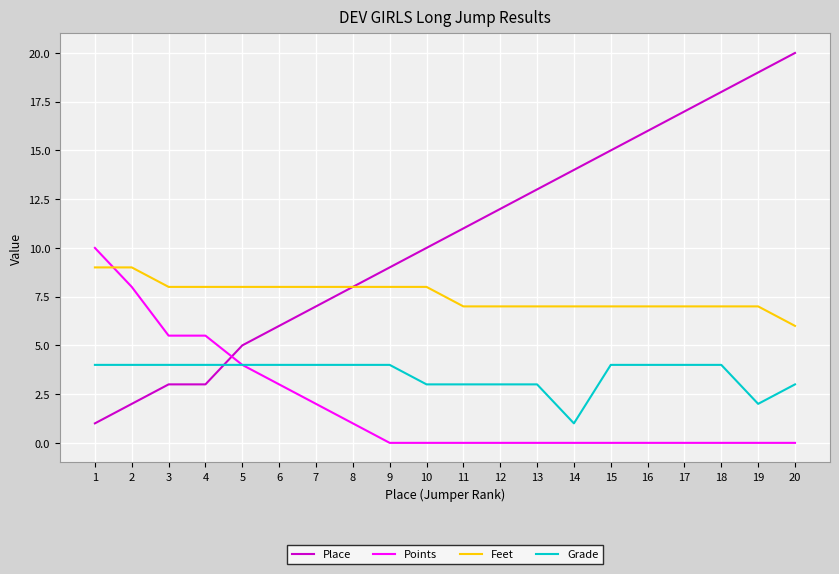

Does the chart have visible grid lines?

Yes